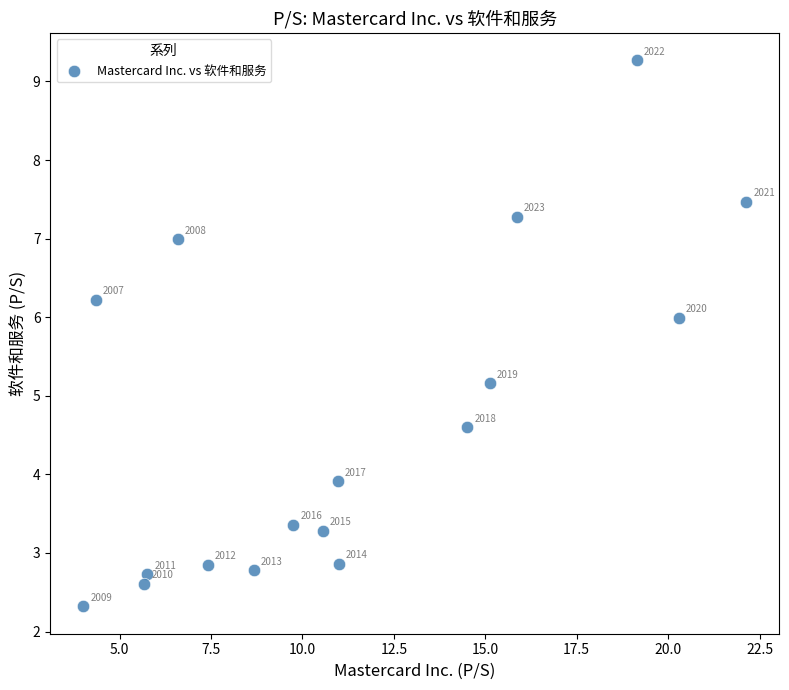

What Y value in the scatter plot is closest to 5?

5.2